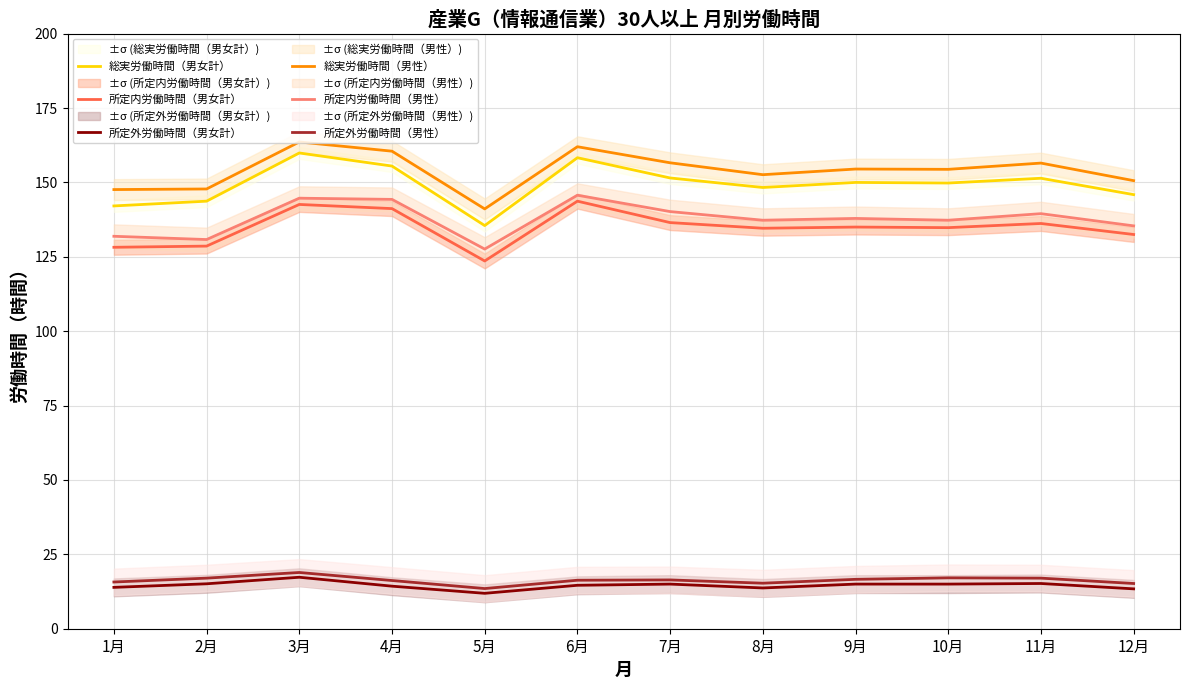

Where is the first local minimum for 所定外労働時間（男女計）?

5月